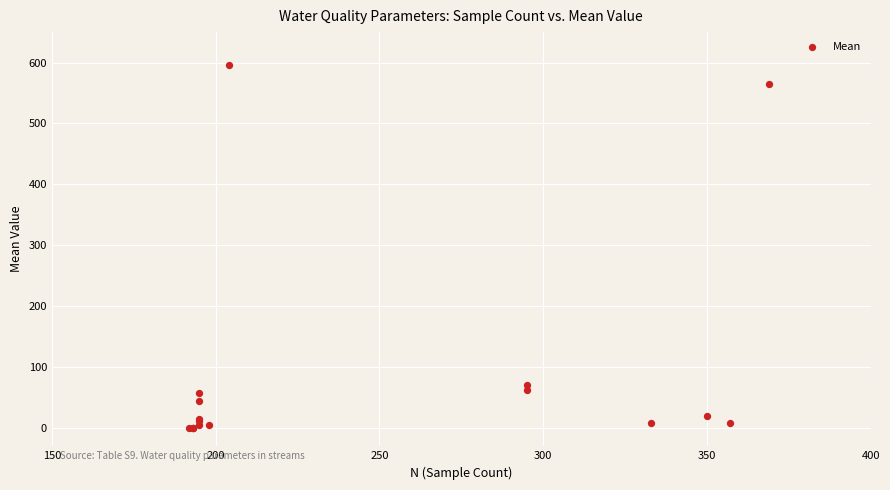

What Y value in the scatter plot is closest to 297?

70.7